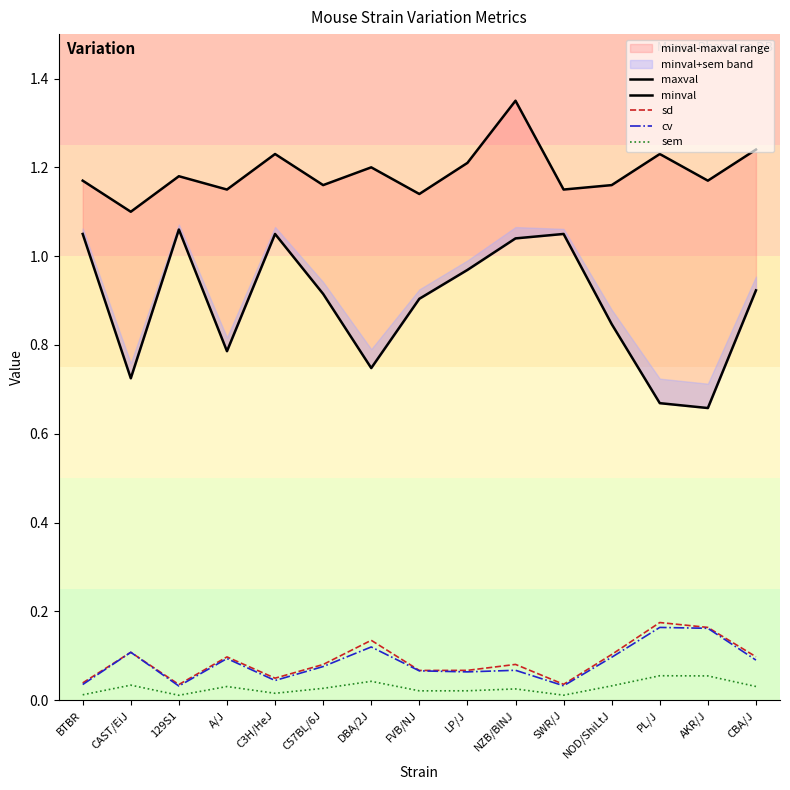

Reading left to right, transcribe all the data shown in this chart.

maxval: 1.2	1.1	1.2	1.1	1.2	1.2	1.2	1.1	1.2	1.4	1.1	1.2	1.2	1.2	1.2
minval: 1.1	0.7	1.1	0.8	1.1	0.9	0.7	0.9	1.0	1.0	1.1	0.8	0.7	0.7	0.9
sd: 0.0	0.1	0.0	0.1	0.0	0.1	0.1	0.1	0.1	0.1	0.0	0.1	0.2	0.2	0.1
cv: 0.0	0.1	0.0	0.1	0.0	0.1	0.1	0.1	0.1	0.1	0.0	0.1	0.2	0.2	0.1
sem: 0.0	0.0	0.0	0.0	0.0	0.0	0.0	0.0	0.0	0.0	0.0	0.0	0.1	0.1	0.0